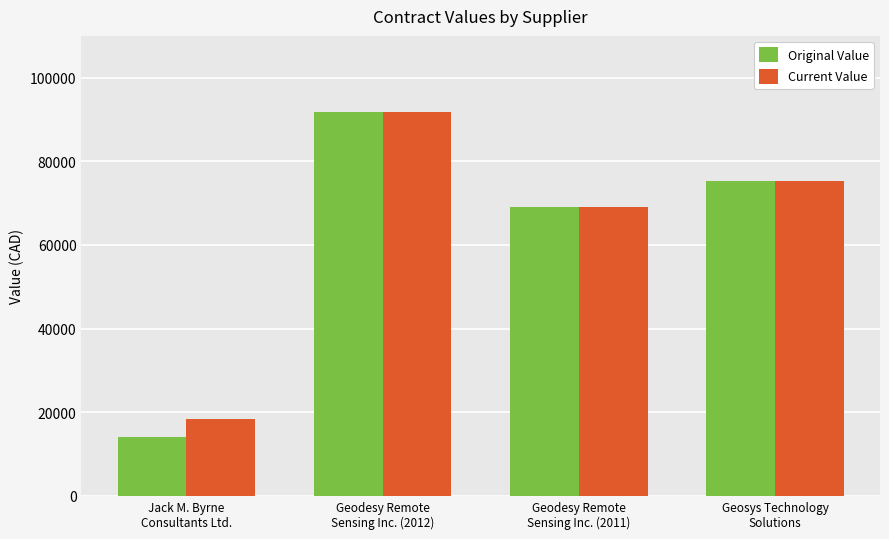

Which series has the largest range (max minus min)?

Original Value